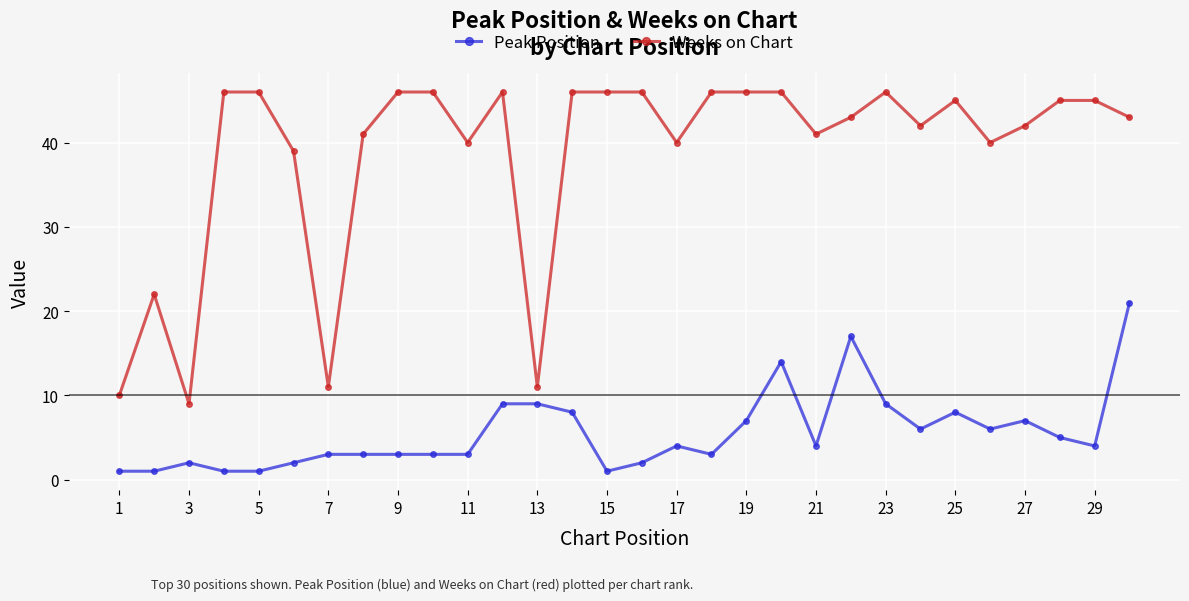

Which series has the largest total across all categories?

Weeks on Chart